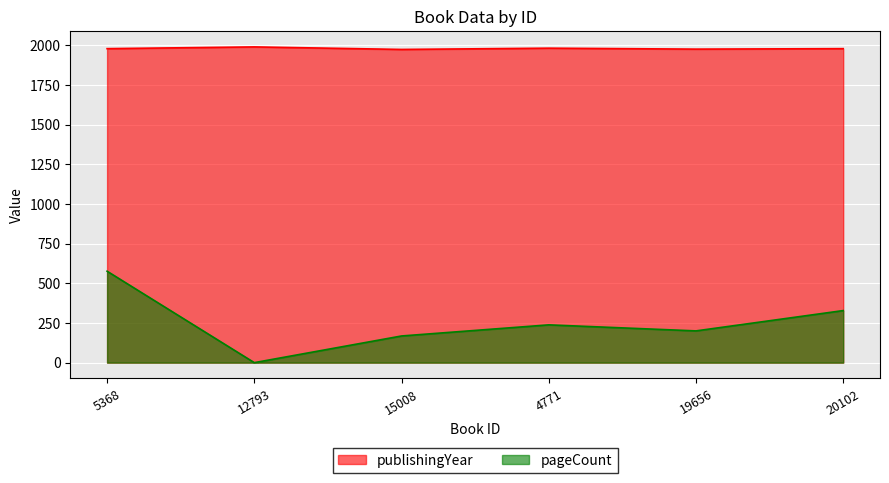

At which label does pageCount first exceed 238?

5368